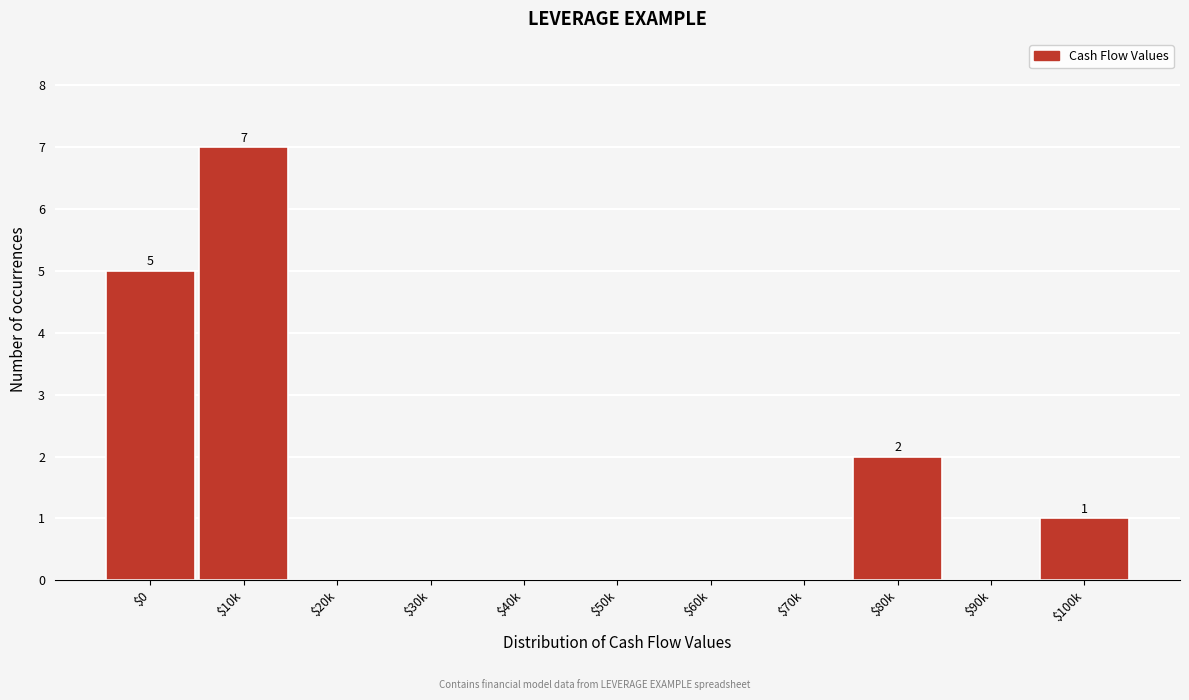

True or false: the data shows 4 at $10k.

False